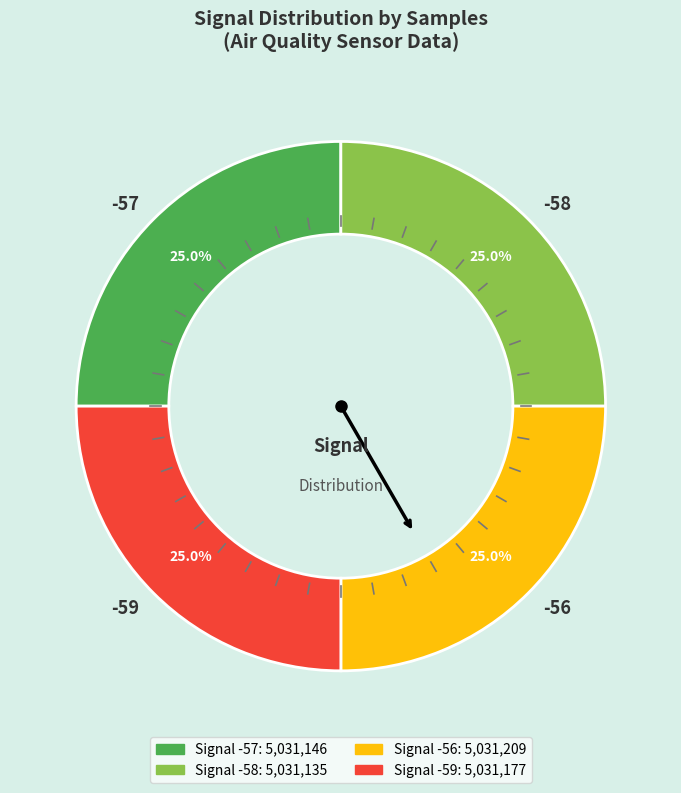

Does -56 account for over 50% of the chart?

No